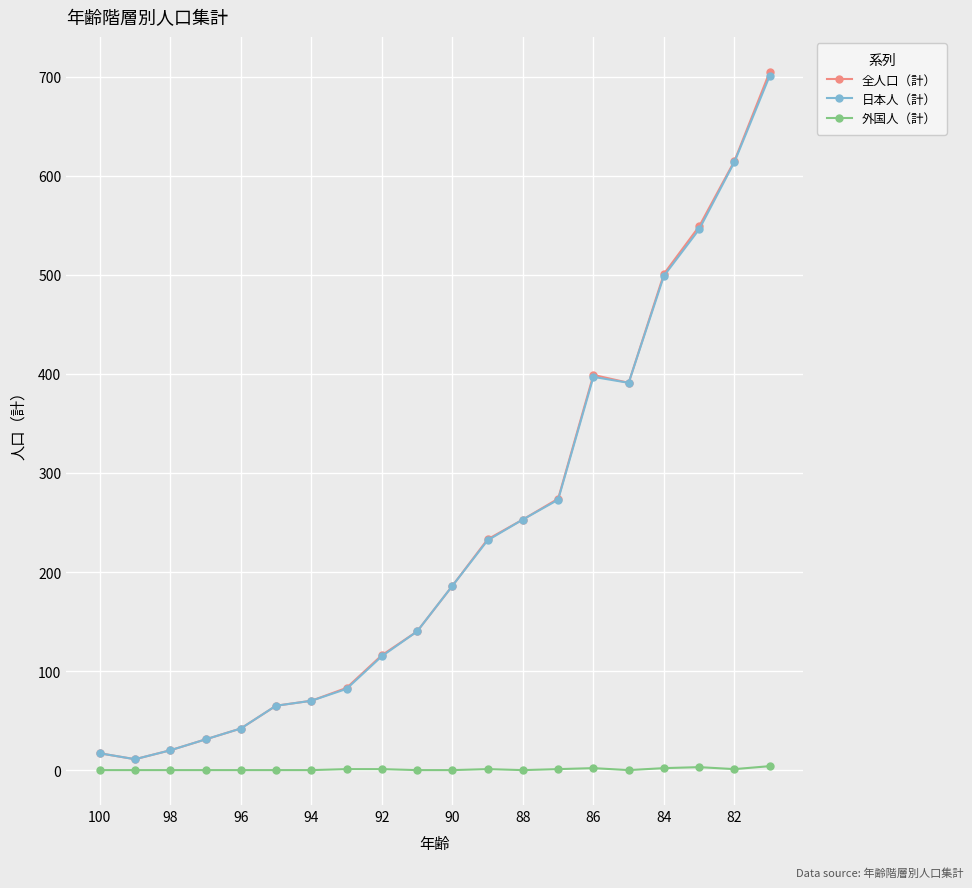

Which series has the widest spread of values?

全人口（計）